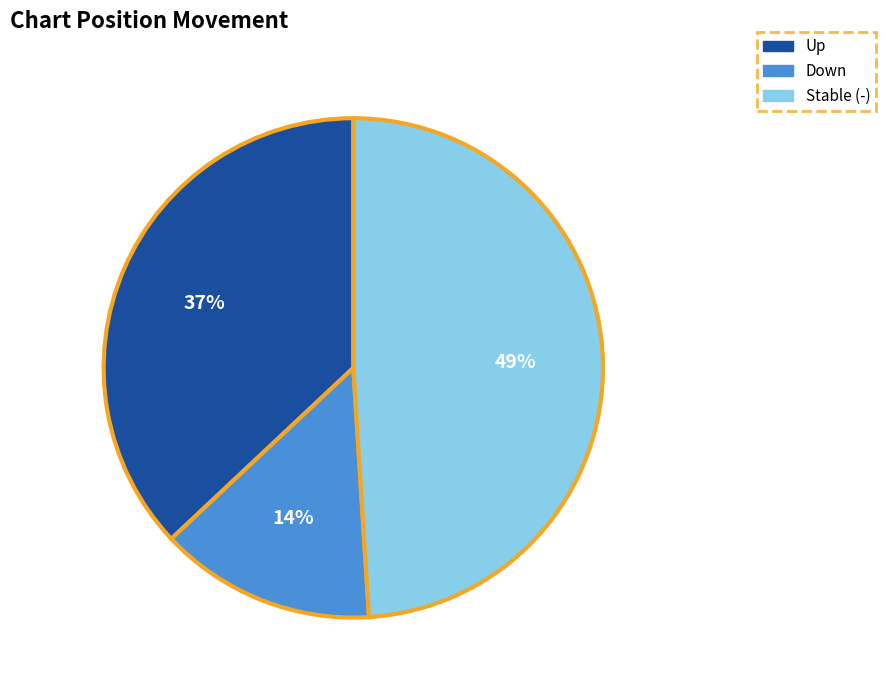

Is the sum of Up and Stable (-) greater than half?

Yes